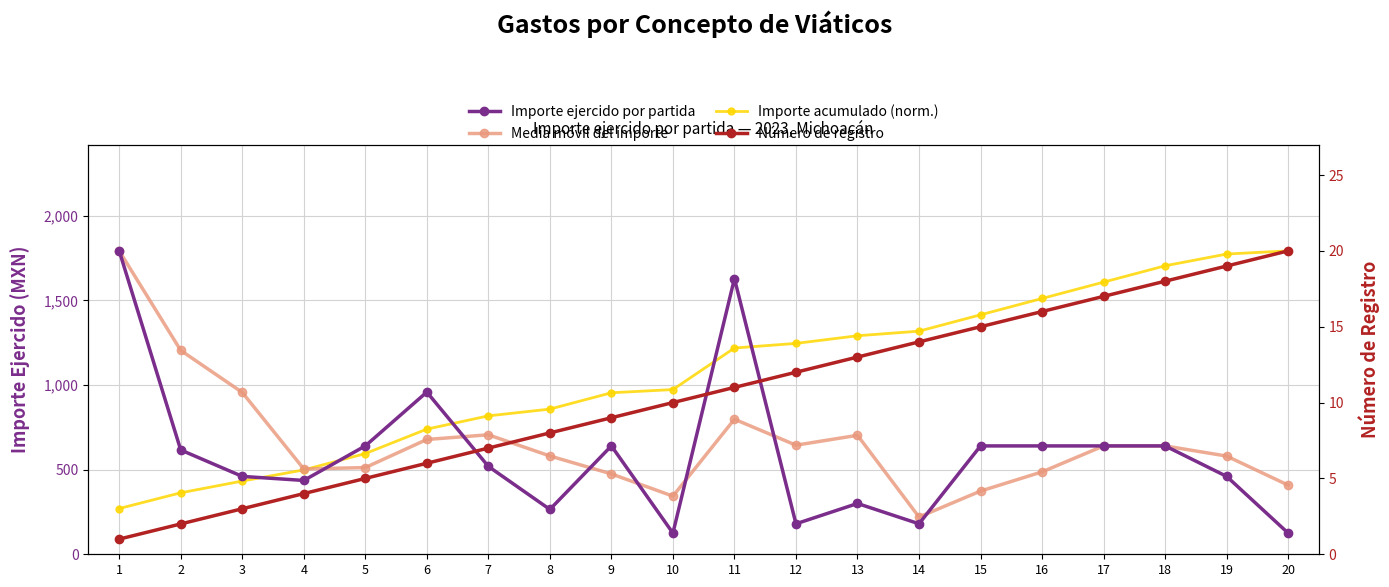

Reading left to right, extract all data points from this chart.

Importe ejercido por partida: 1792.0	616.0	460.0	436.0	640.0	958.0	519.0	265.0	640.0	125.0	1628.0	180.0	300.0	180.0	640.0	640.0	640.0	640.0	460.0	125.0
Media móvil del importe: 1792.0	1204.0	956.0	504.0	512.0	678.0	705.7	580.7	474.7	343.3	797.7	644.3	702.7	220.0	373.3	486.7	640.0	640.0	580.0	408.3
Importe acumulado (norm.): 270.2	363.1	432.5	498.2	594.7	739.2	817.4	857.4	953.9	972.7	1218.2	1245.4	1290.6	1317.8	1414.3	1510.8	1607.3	1703.8	1773.1	1792.0
Número de registro: 1.0	2.0	3.0	4.0	5.0	6.0	7.0	8.0	9.0	10.0	11.0	12.0	13.0	14.0	15.0	16.0	17.0	18.0	19.0	20.0